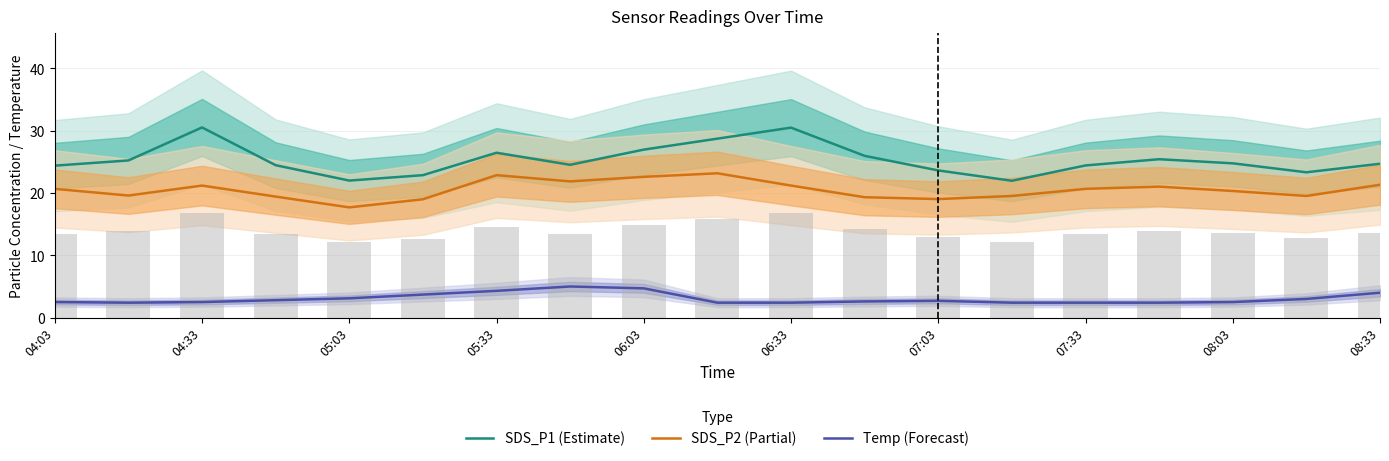

True or false: SDS_P2 (Partial) and Temp (Forecast) intersect in this chart.

False